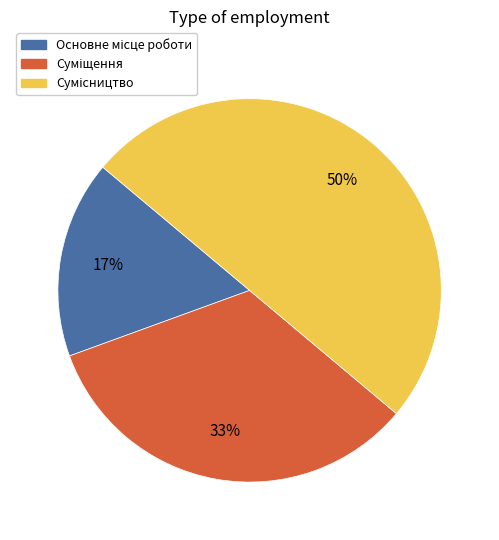

To the nearest percent, what is the average slice percentage?

33%